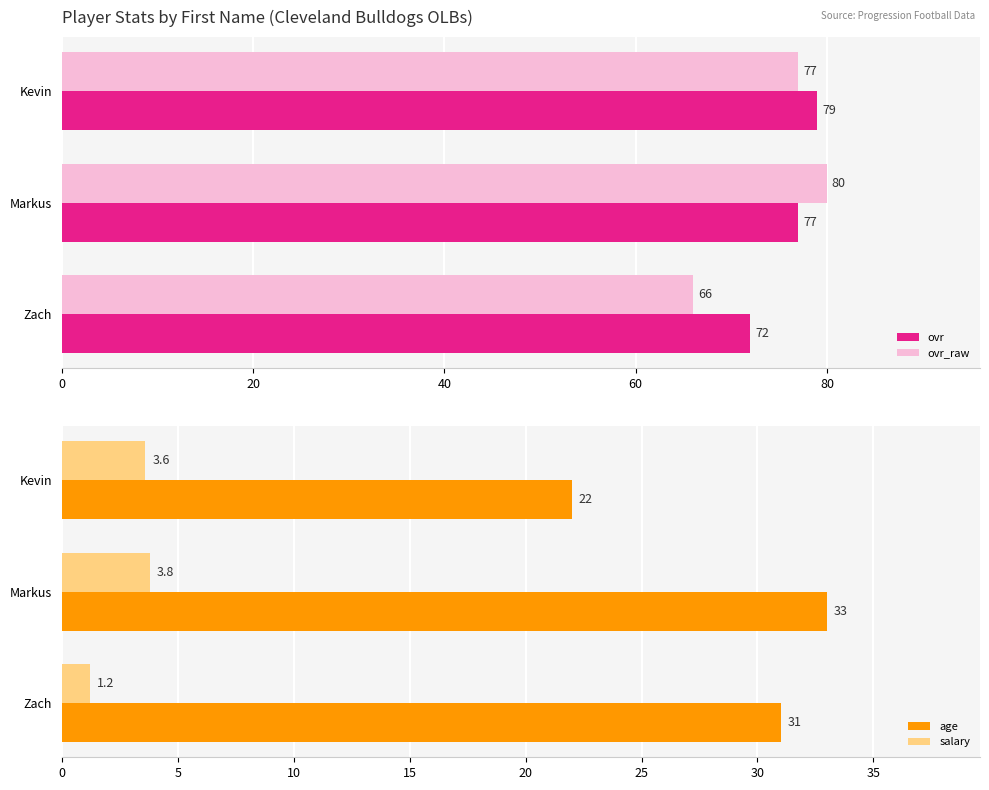

List the labels in order of ovr_raw value, largest first.

Markus, Kevin, Zach